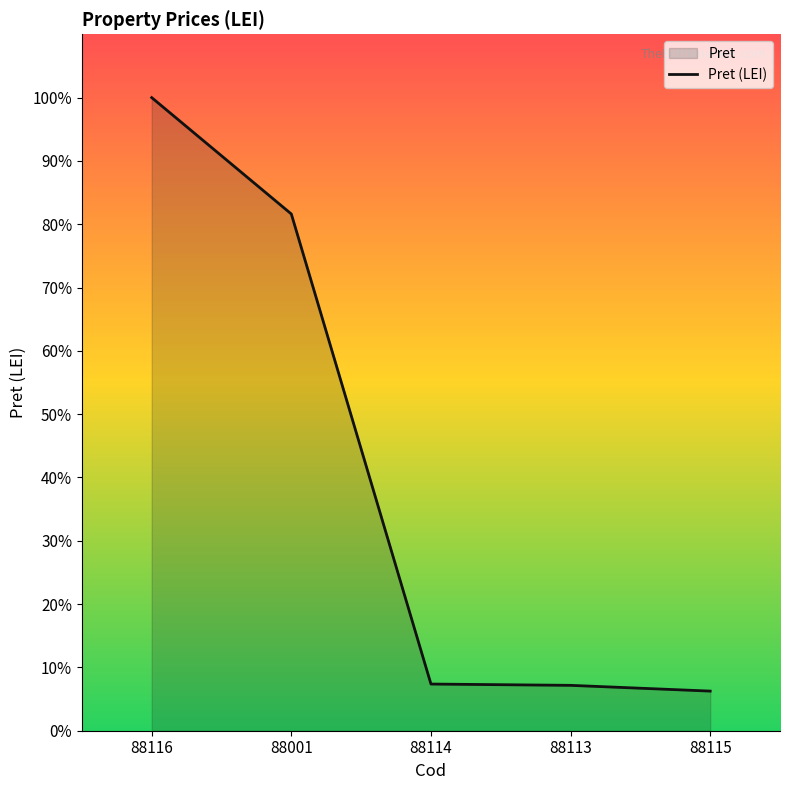

List the labels in order of value, smallest first.

88115, 88113, 88114, 88001, 88116